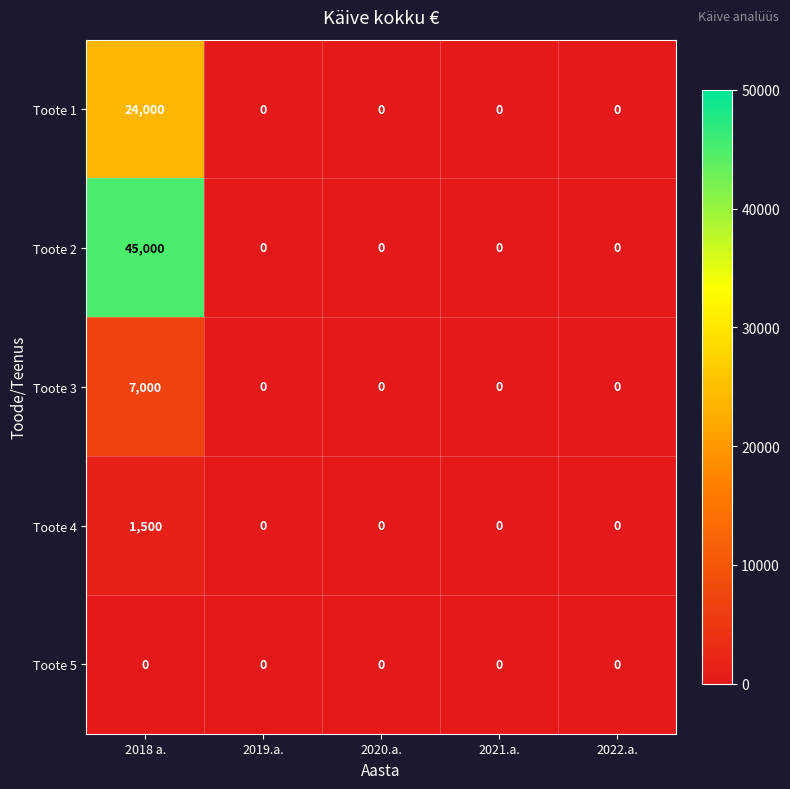

Reading left to right, transcribe all the data shown in this chart.

Toote 1: 24000	0	0	0	0
Toote 2: 45000	0	0	0	0
Toote 3: 7000	0	0	0	0
Toote 4: 1500	0	0	0	0
Toote 5: 0	0	0	0	0